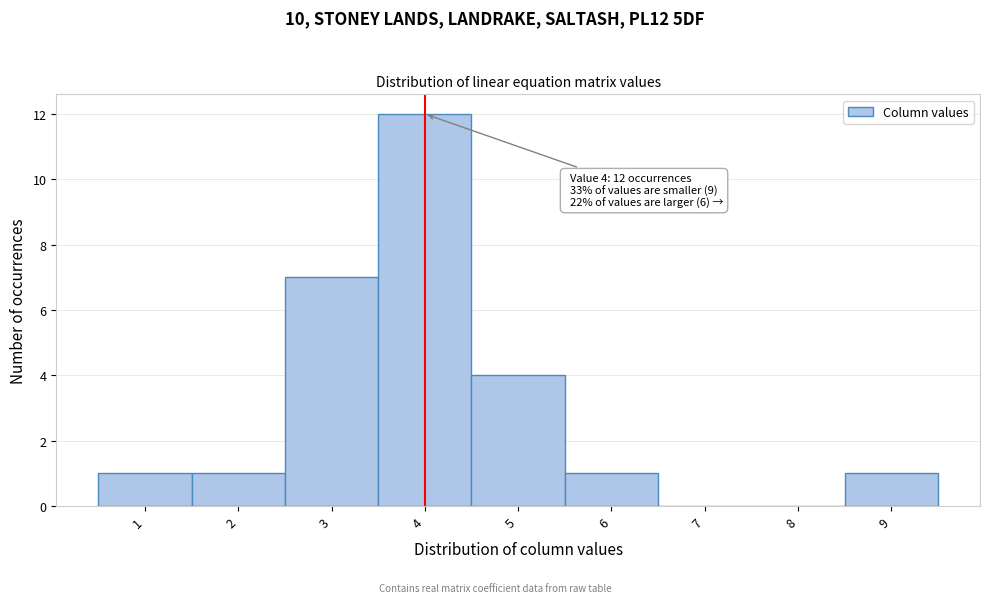

Which range on the x-axis has the tallest bar?

3.5 to 4.5